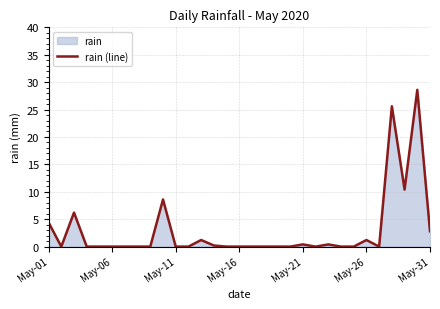

What is the maximum value shown in the chart?

28.6